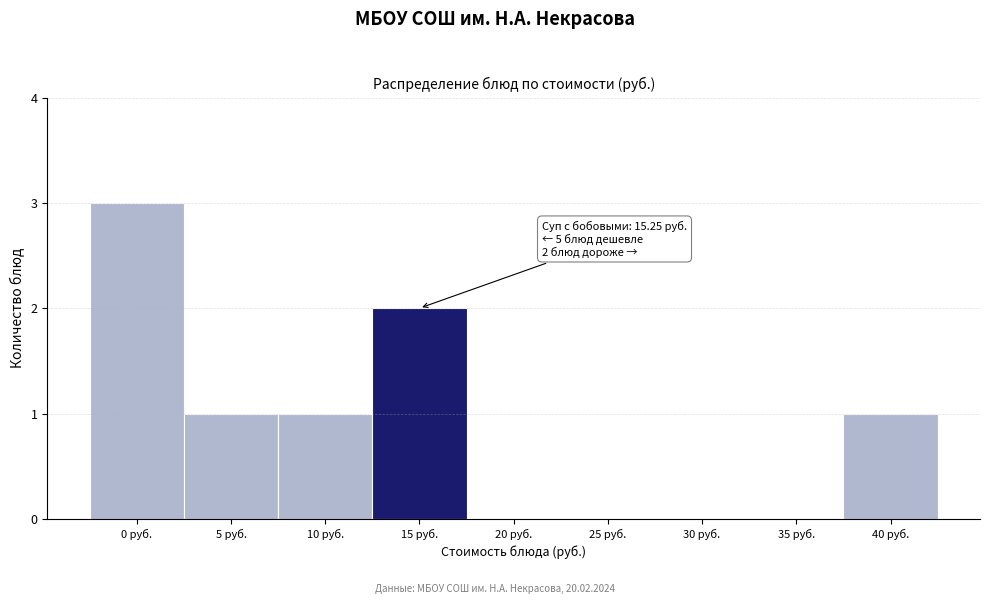

Reading left to right, what are all the values shown in this chart?

0 руб.=3	5 руб.=1	10 руб.=1	15 руб.=2	20 руб.=0	25 руб.=0	30 руб.=0	35 руб.=0	40 руб.=1